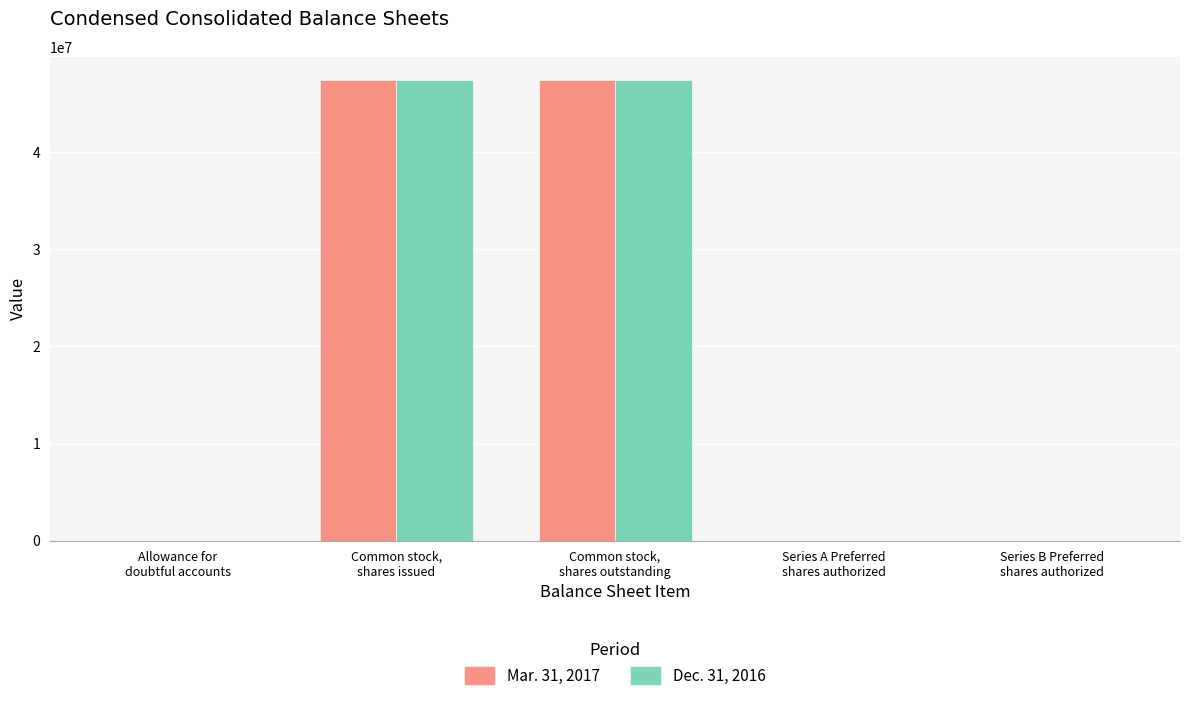

What is the maximum value shown in the chart?

47484889